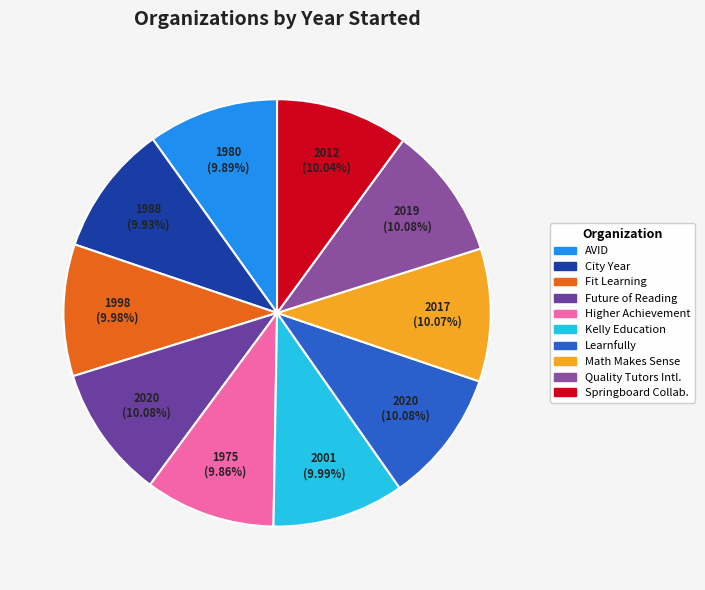

Is the sum of Higher Achievement and Fit Learning greater than half?

No